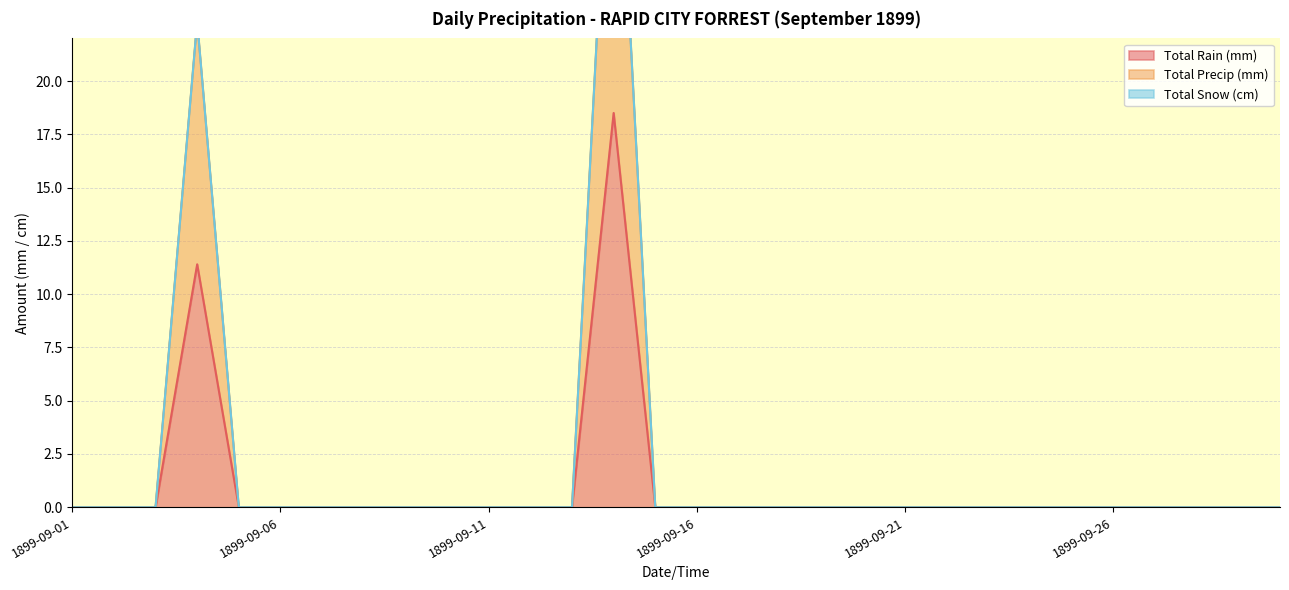

Between 1899-09-06 and 1899-09-17, which series saw the biggest shift?

Total Rain (mm)